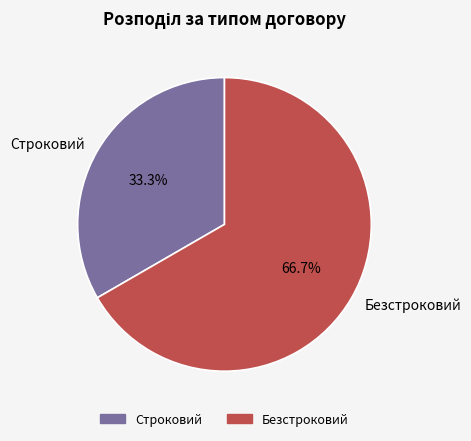

Combined, what portion of the pie is Строковий and Безстроковий?

100.0%